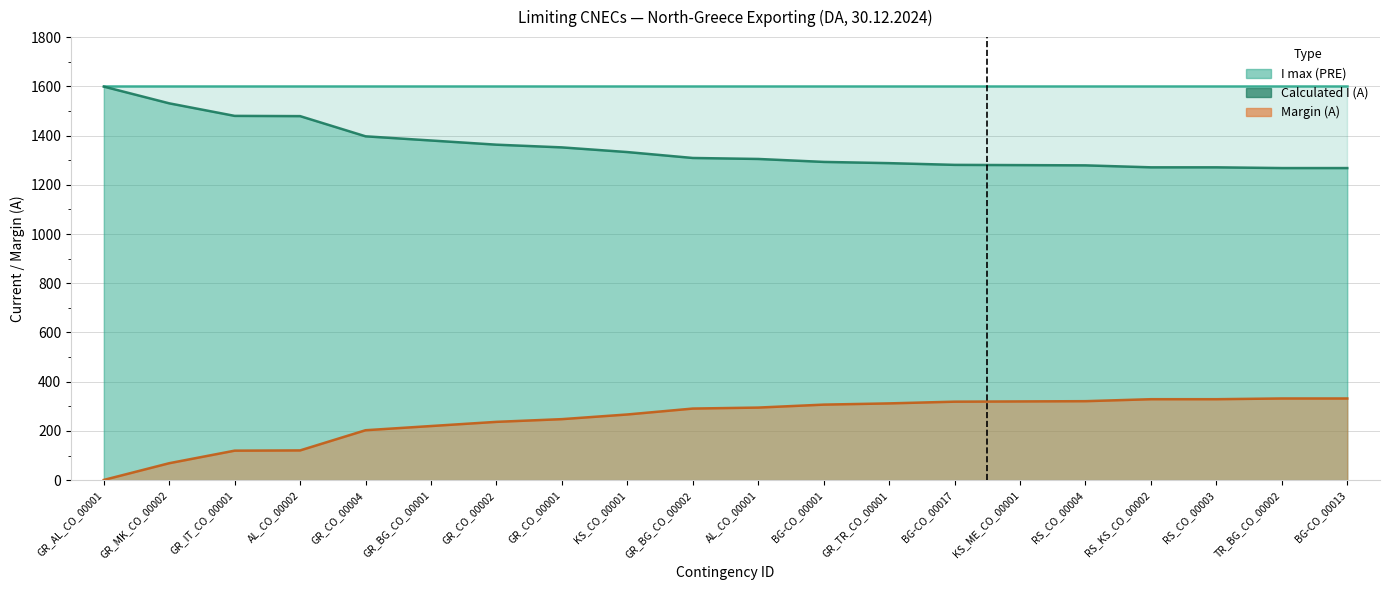

True or false: Margin (A) and Calculated I (A) cross at least once.

False